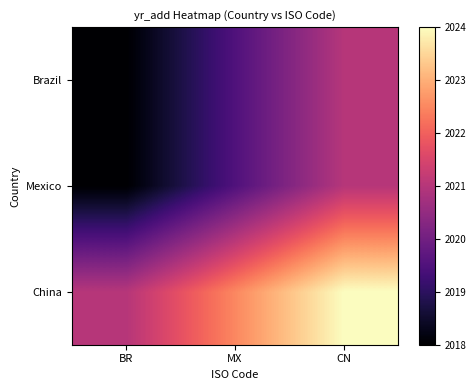

Which series changed the most between MX and CN?

Brazil